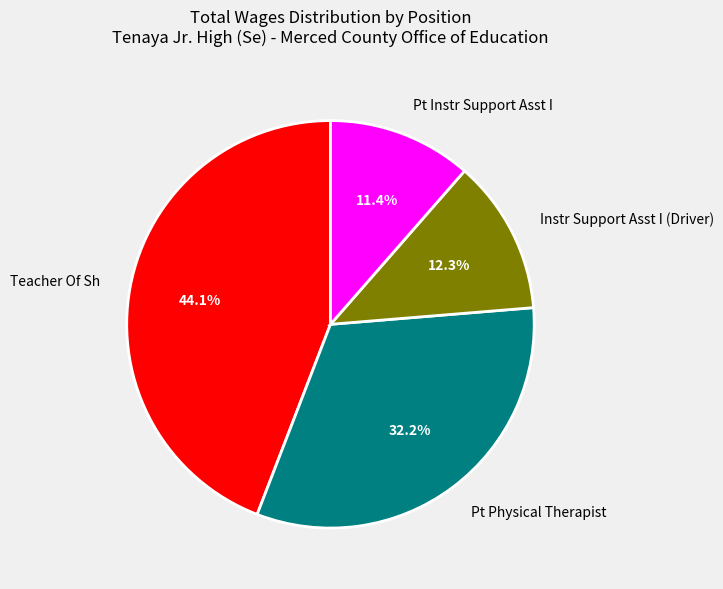

True or false: Pt Physical Therapist accounts for 24% of the total.

False